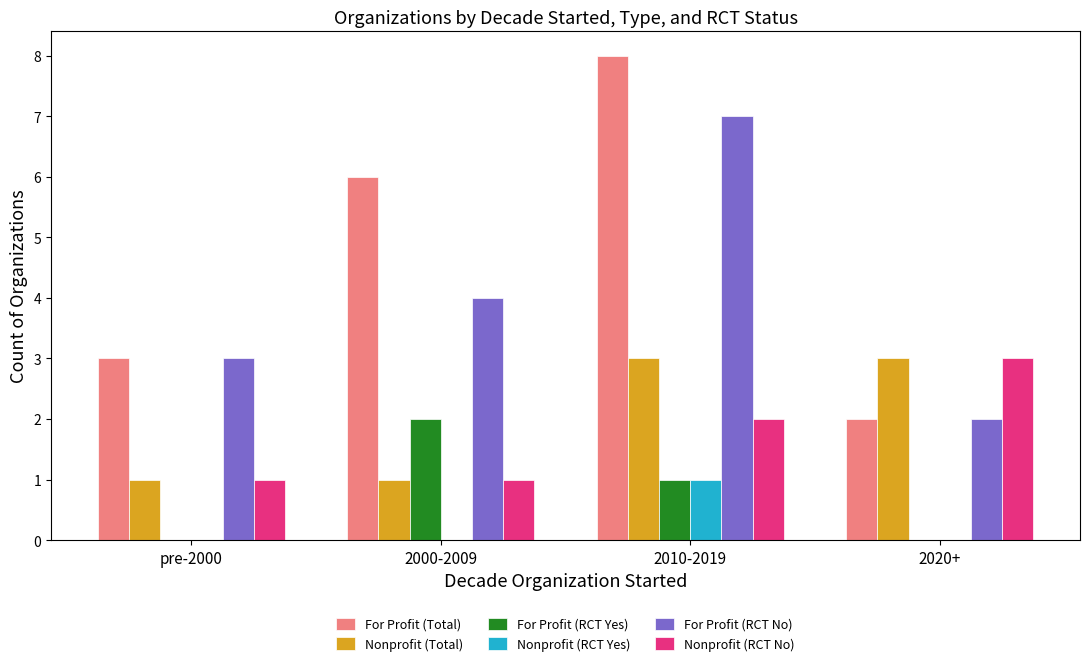

True or false: For Profit (RCT No) has a value of 4 at 2000-2009.

True